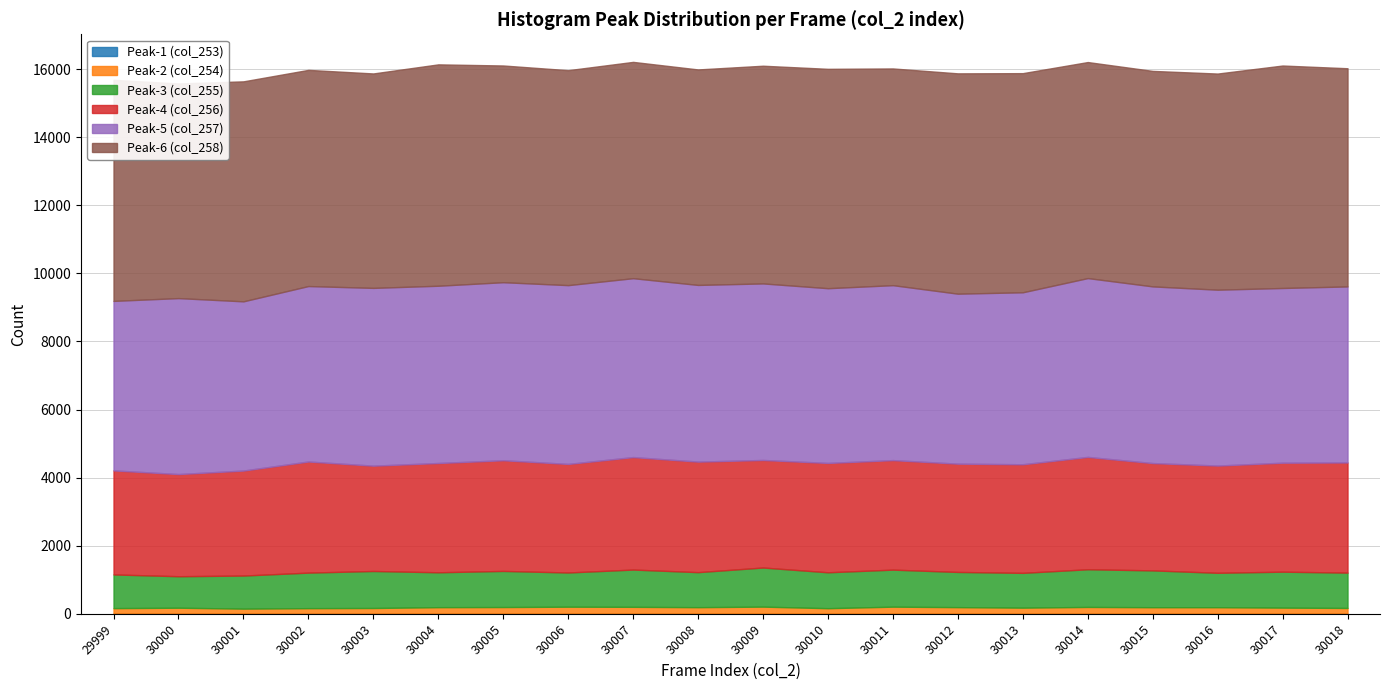

Where does the Peak-5 (col_257) series first go above 5171?

30003